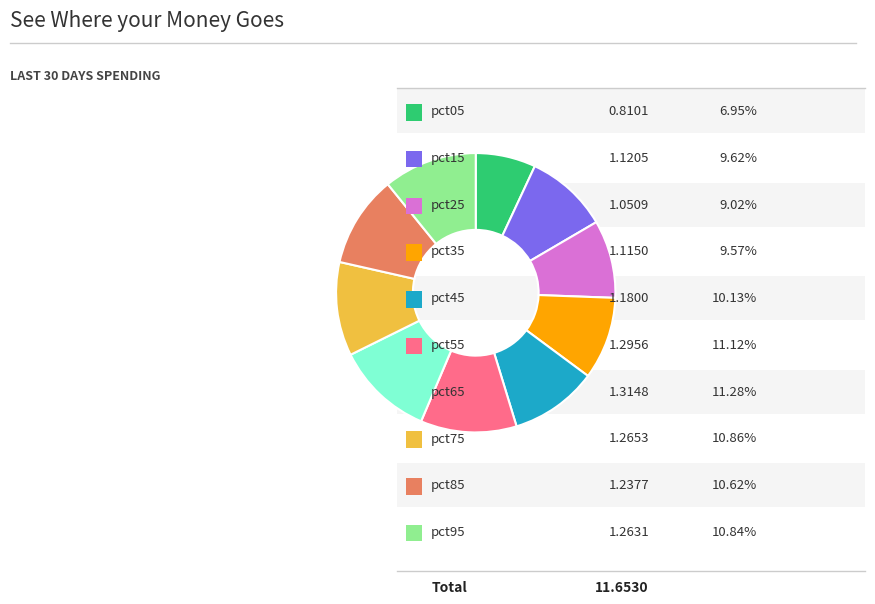

Is there a majority slice in this chart?

No